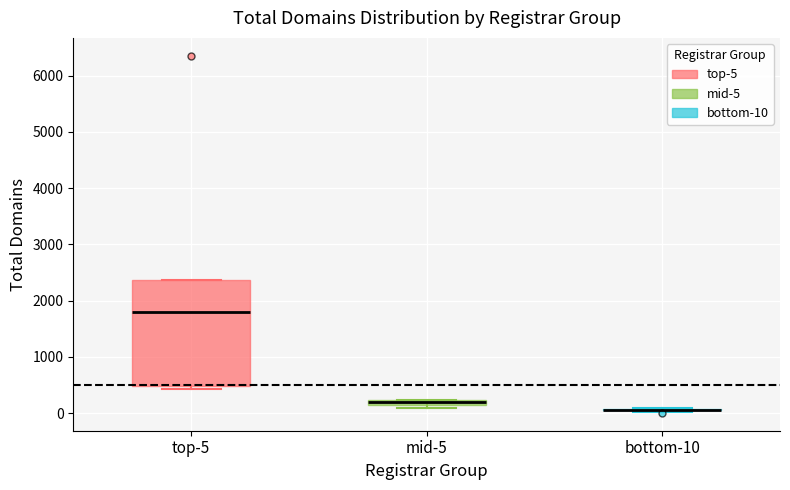

Where does the median line of the box for top-5 sit on the y-axis? The values are not printed on the chart, so give them approximately, as read against the axis.

1800